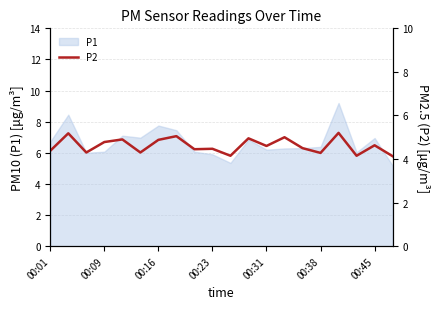

The value at 10 is 7.2. True or false?

False